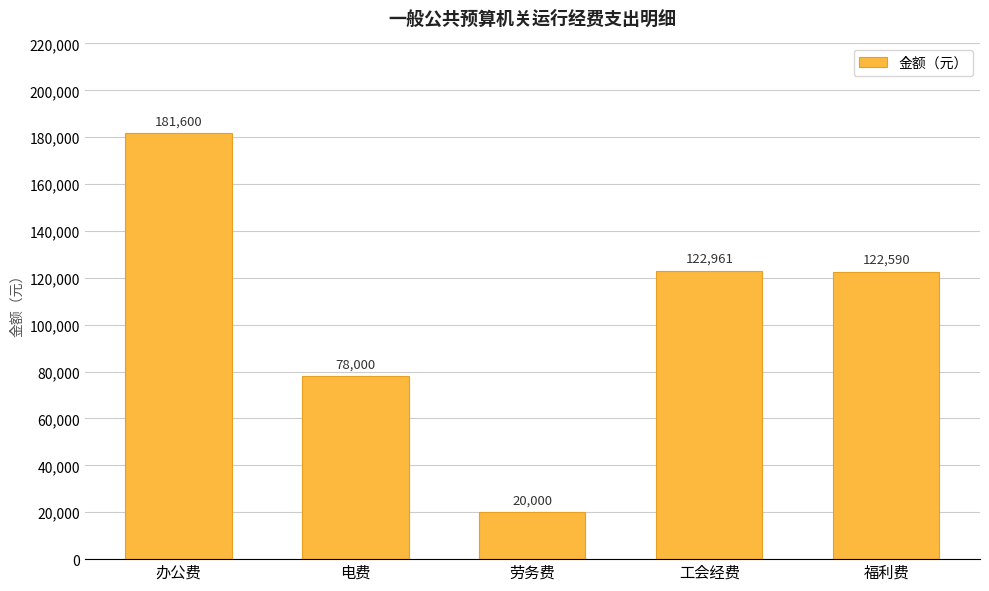

What is the ratio of the value at 工会经费 to the value at 劳务费?

6.1